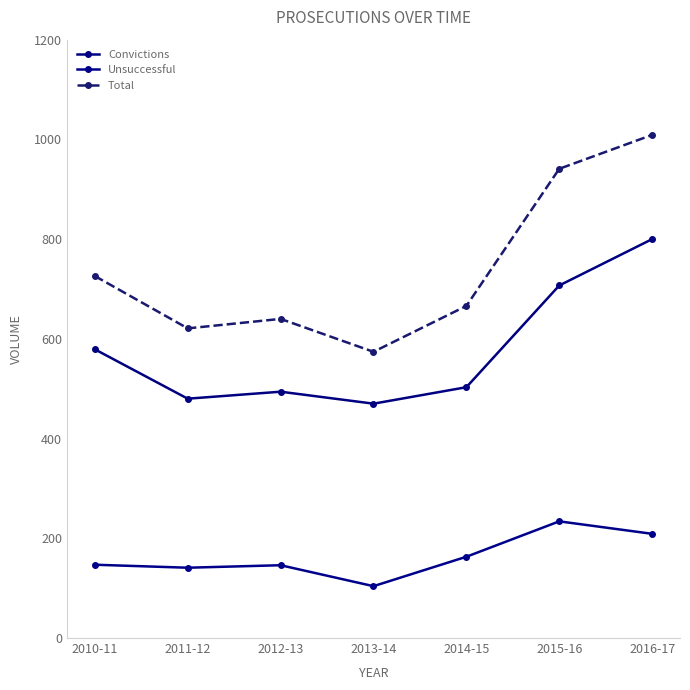

The value of Total at 2011-12 is 959. True or false?

False